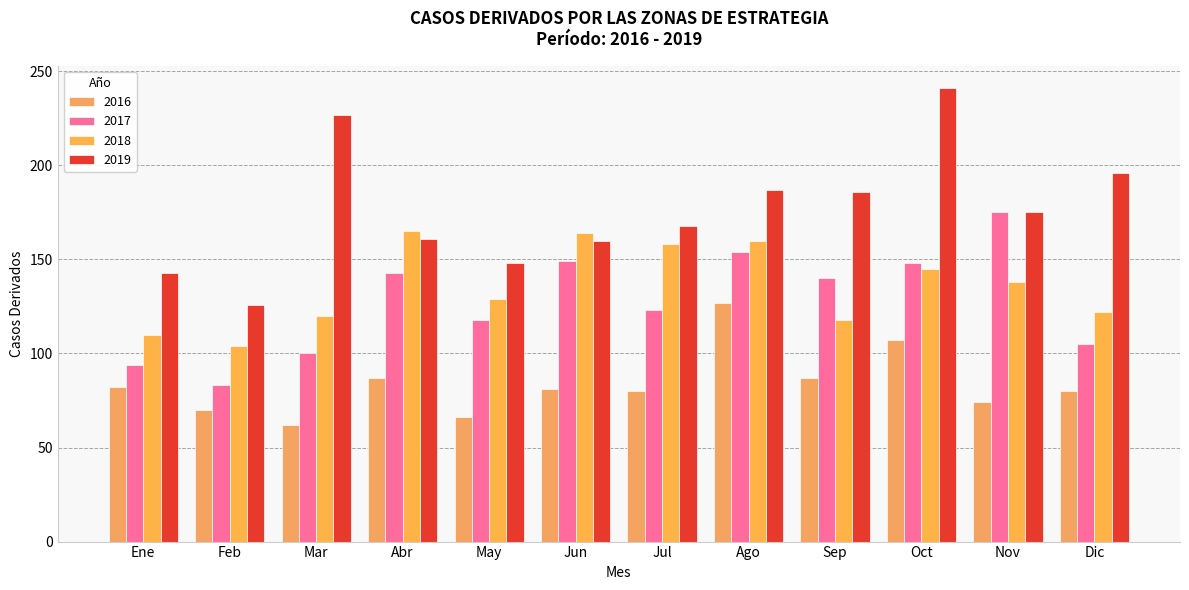

Which has a higher value, Dic or Jul?

Dic